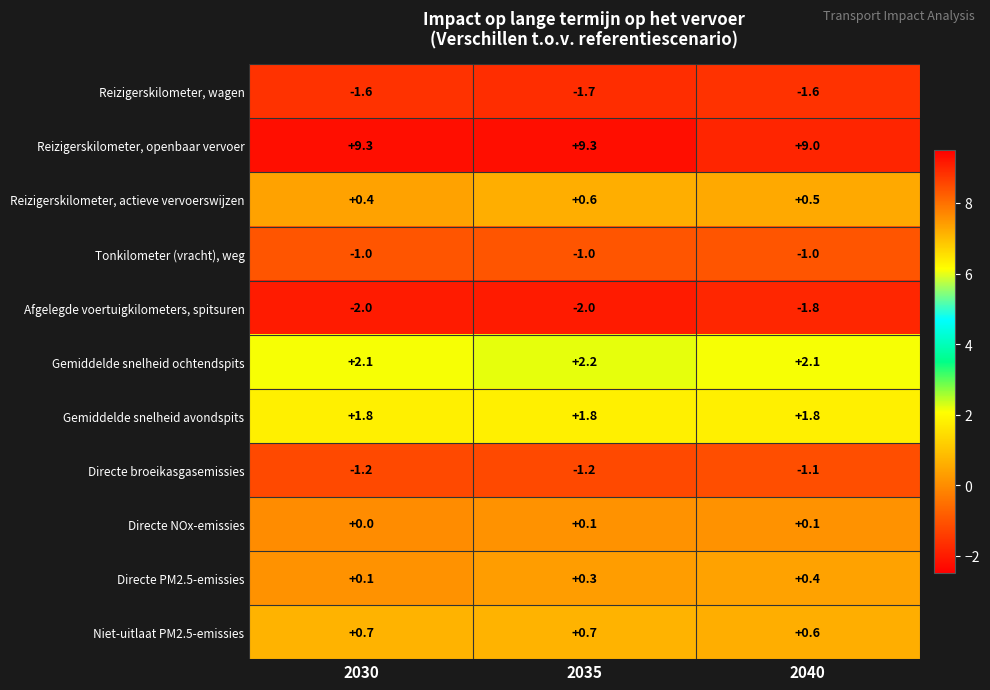

The value of Niet-uitlaat PM2.5-emissies at 2030 is 1.2. True or false?

False